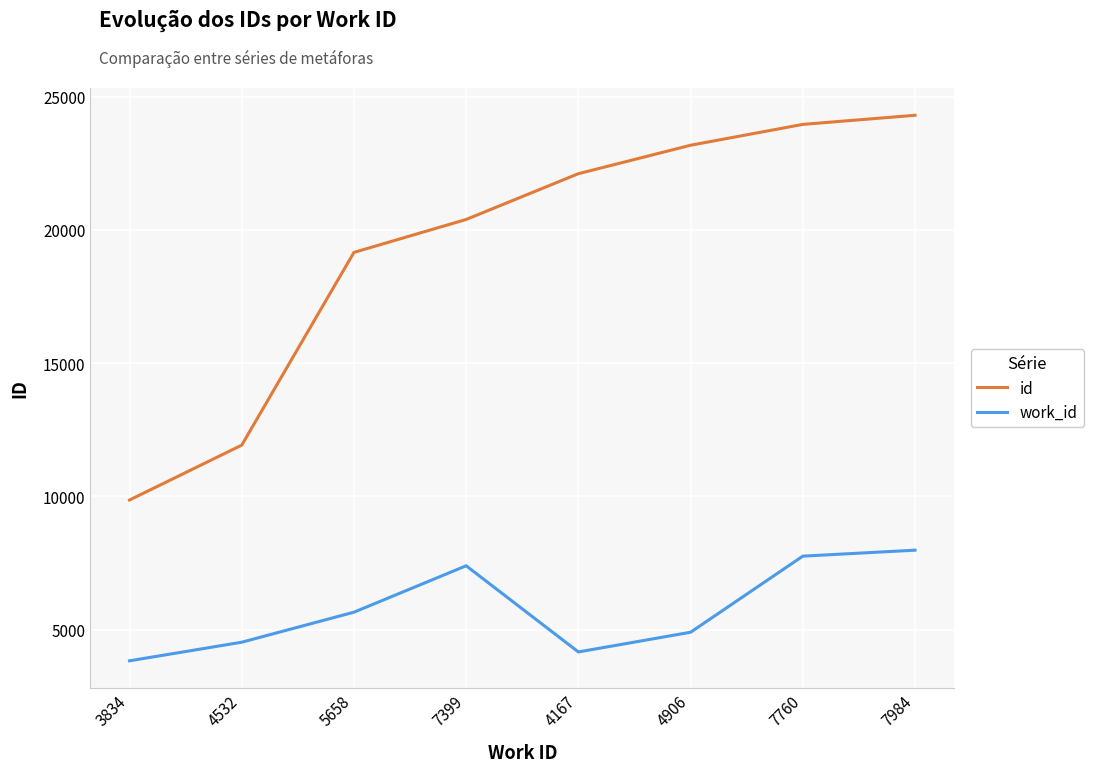

Reading left to right, extract all data points from this chart.

id: 3834=9866	4532=11924	5658=19154	7399=20389	4167=22106	4906=23173	7760=23955	7984=24297
work_id: 3834=3834	4532=4532	5658=5658	7399=7399	4167=4167	4906=4906	7760=7760	7984=7984